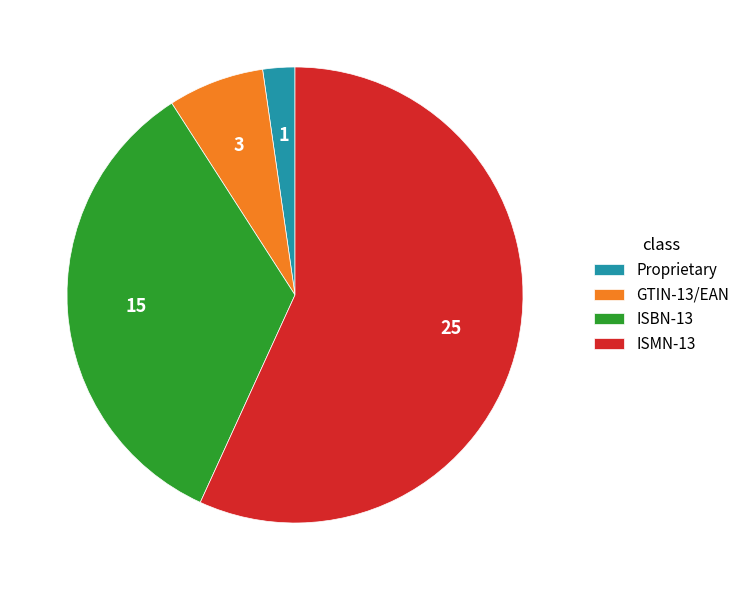

Is it true that GTIN-13/EAN is 7% of the pie?

True